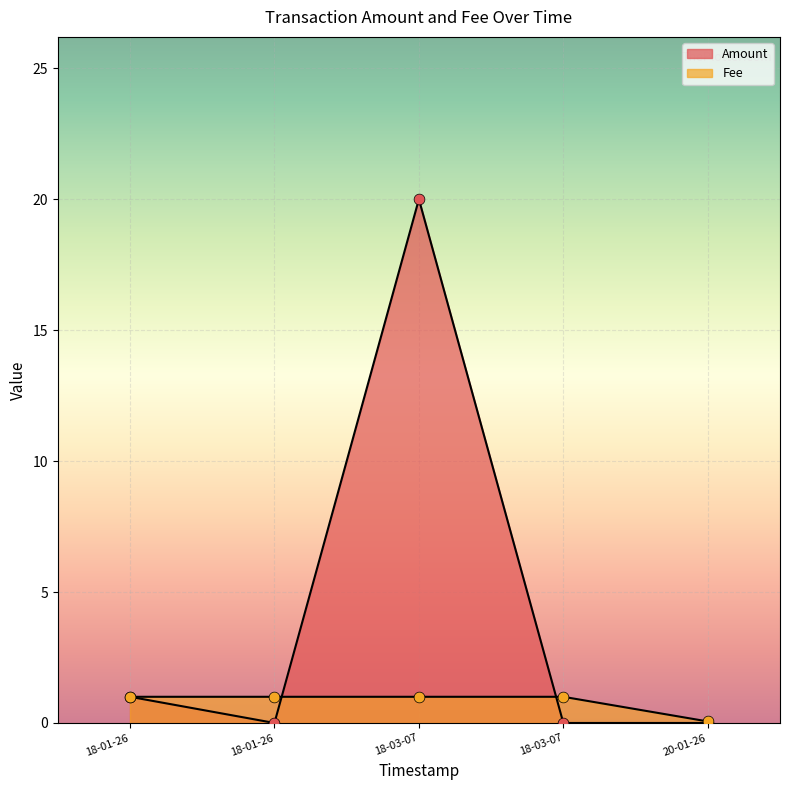

What is the change in value from 2018-03-07 02:51:30 to 2018-01-26 23:31:02?

-20